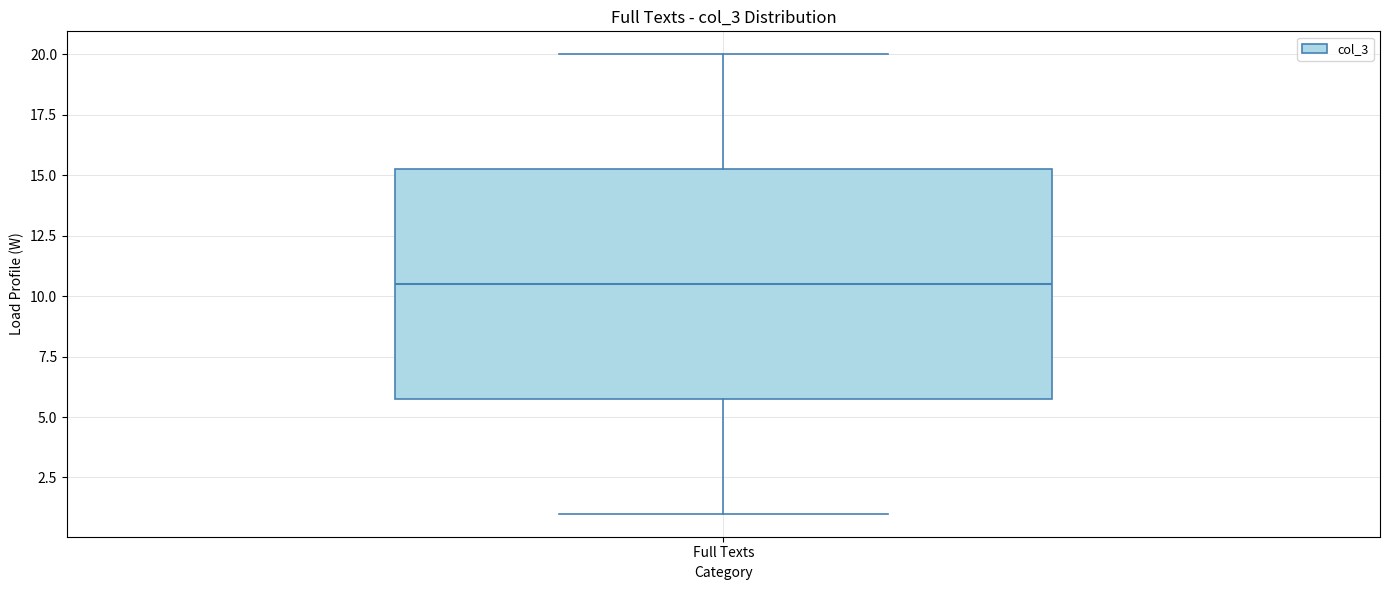

Read this box plot against the y-axis: the position of the median line, the range covered by the box, and the ends of both whiskers. The values are not printed on the chart, so give them approximately, as read against the axis.

median 10.5, box 6.0 to 15.5, whiskers 1.0 to 20.0